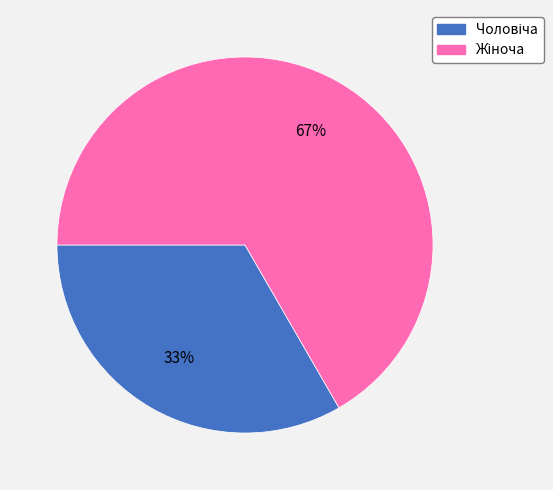

How many slices are in this pie chart?

2